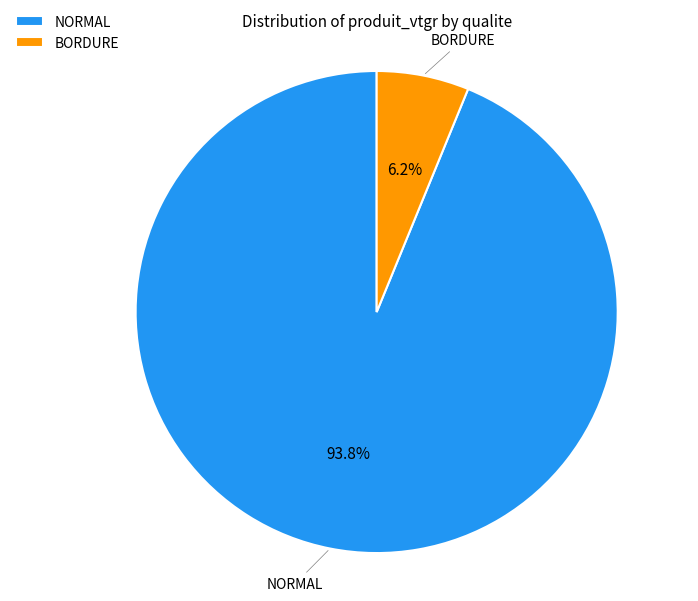

Does any single category account for the majority?

Yes